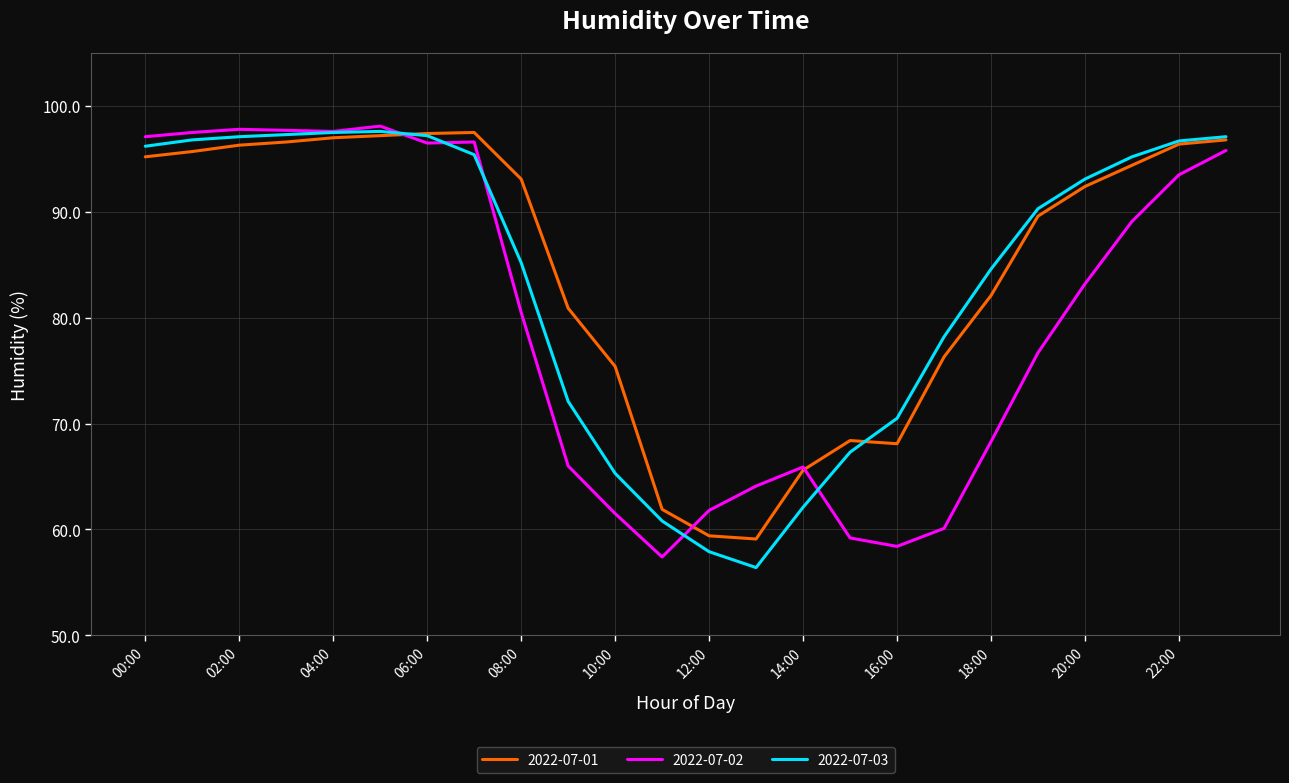

How many lines are shown in the chart?

3